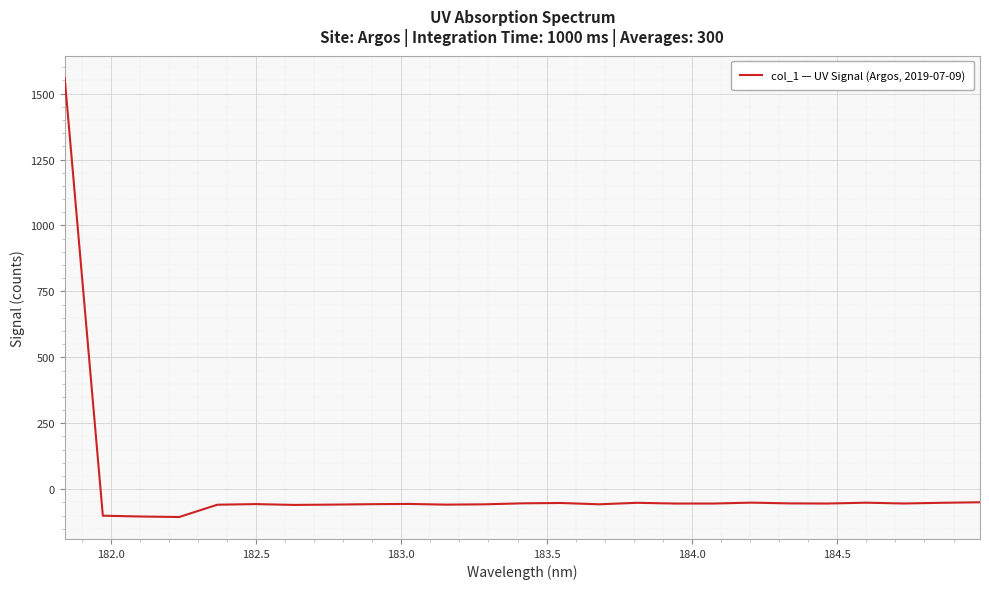

How many values are above zero?

1